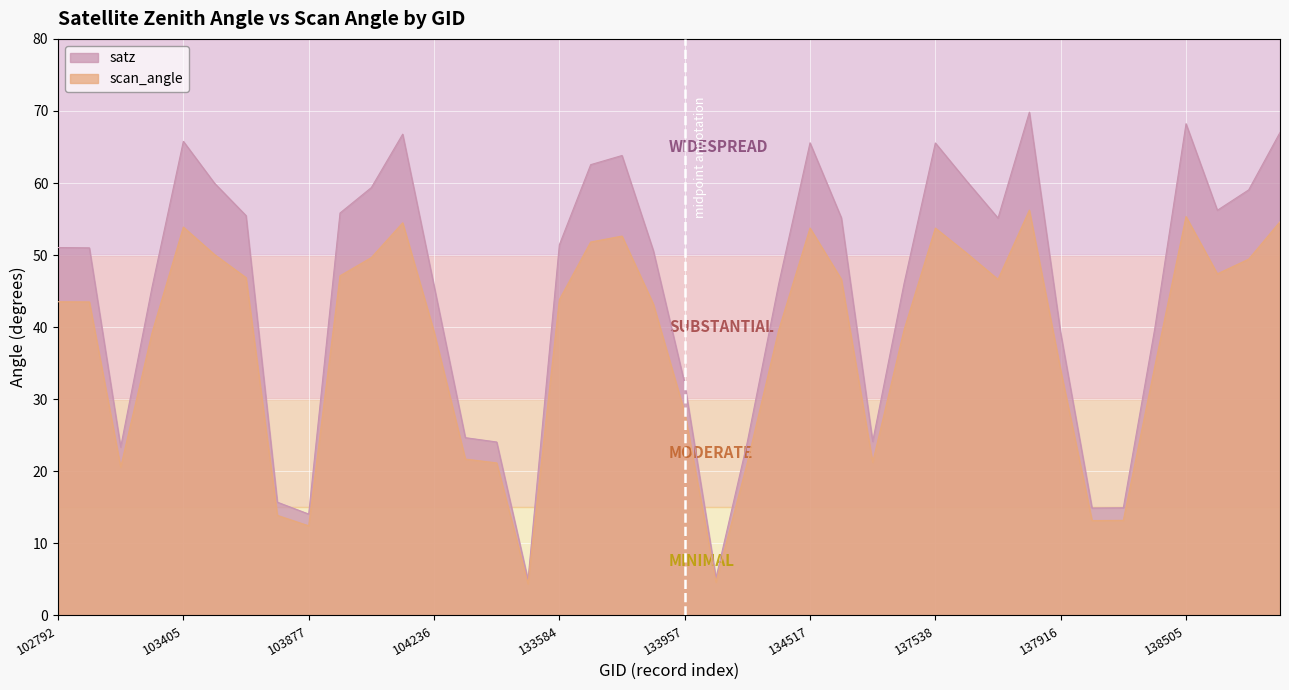

True or false: scan_angle and satz intersect in this chart.

False